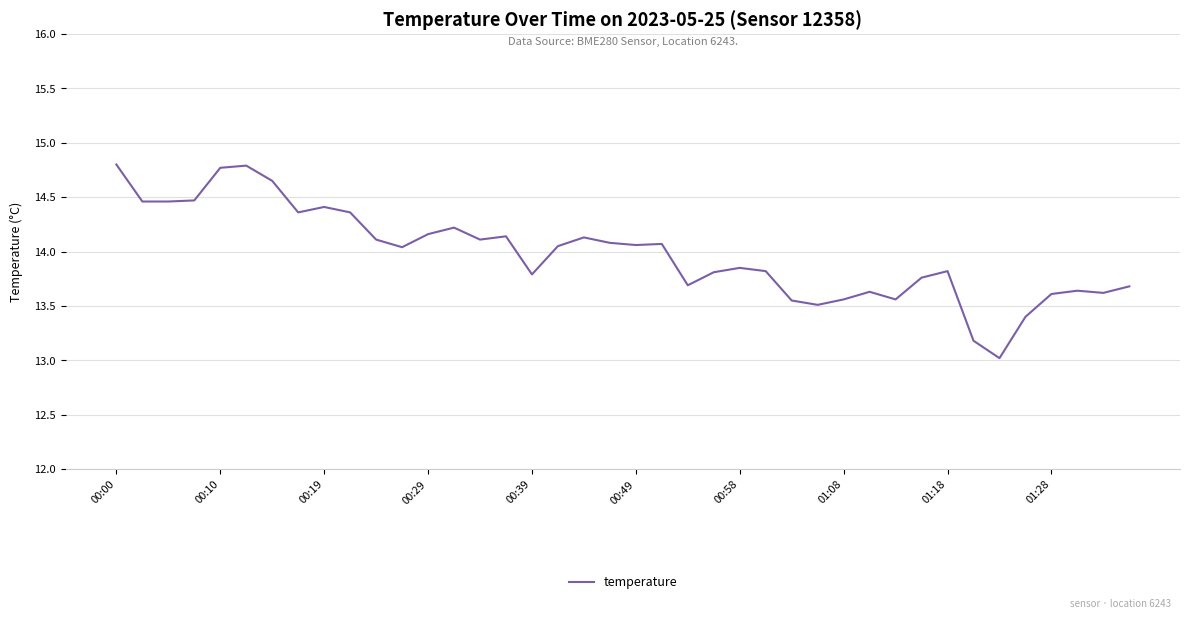

What is the difference between the maximum and minimum values?

1.8